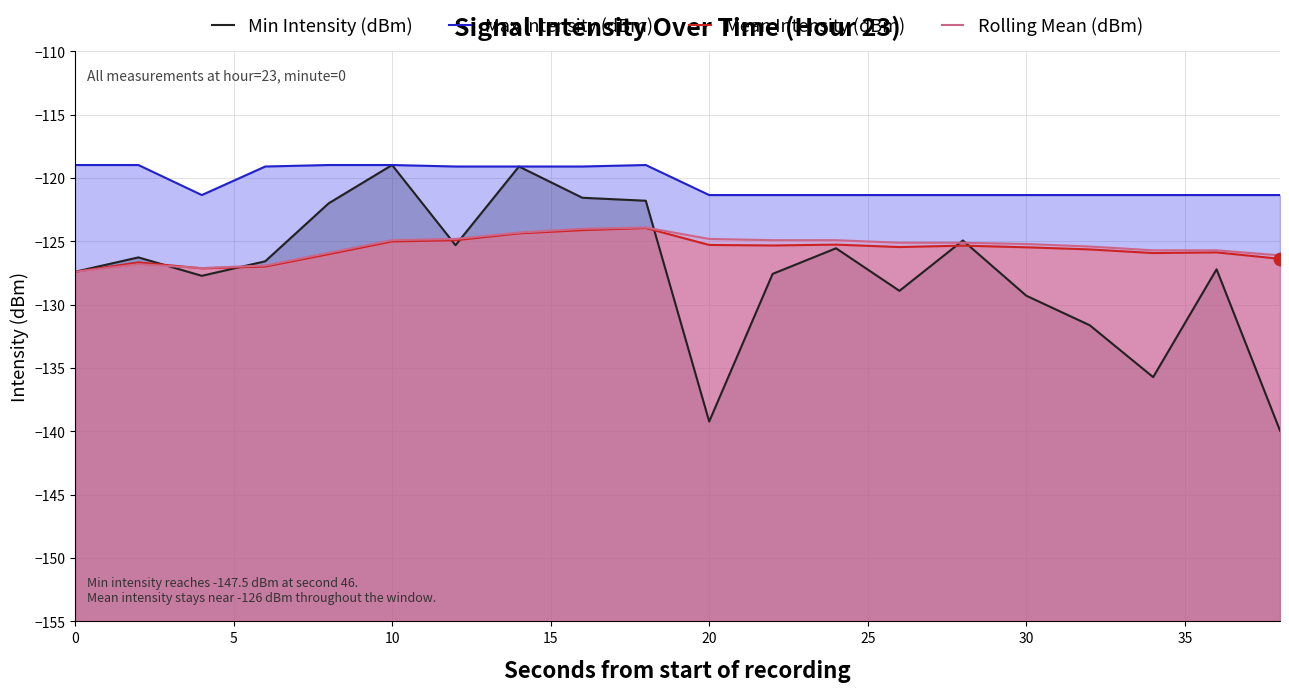

Which series has the largest total across all categories?

Max Intensity (dBm)